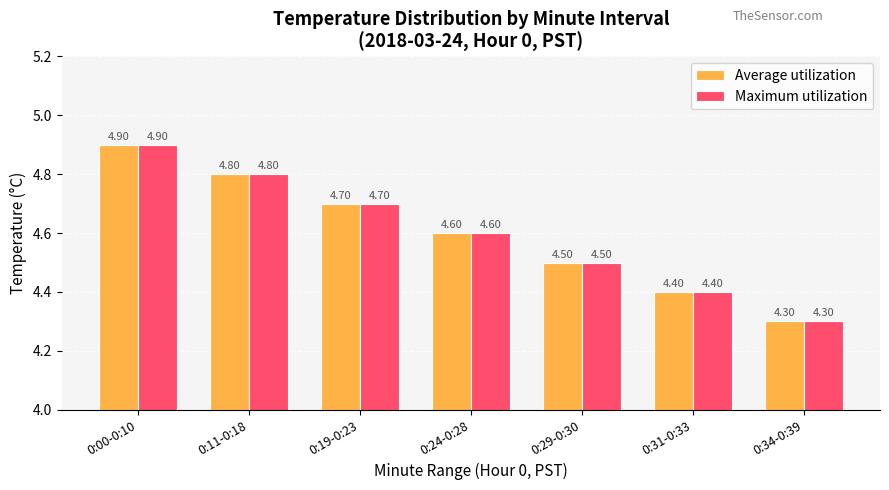

What is the total value across all series at 0:00-0:10?

9.8